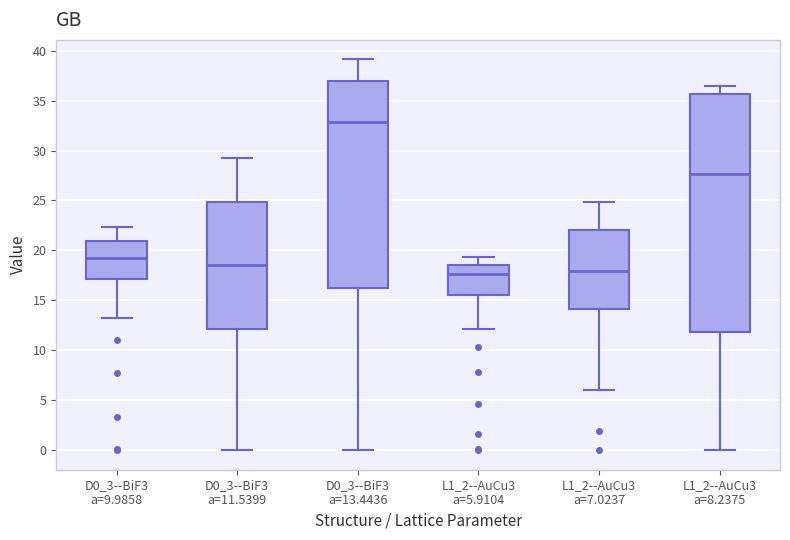

Which box's median line is the highest?

D0_3--BiF3 a=13.4436